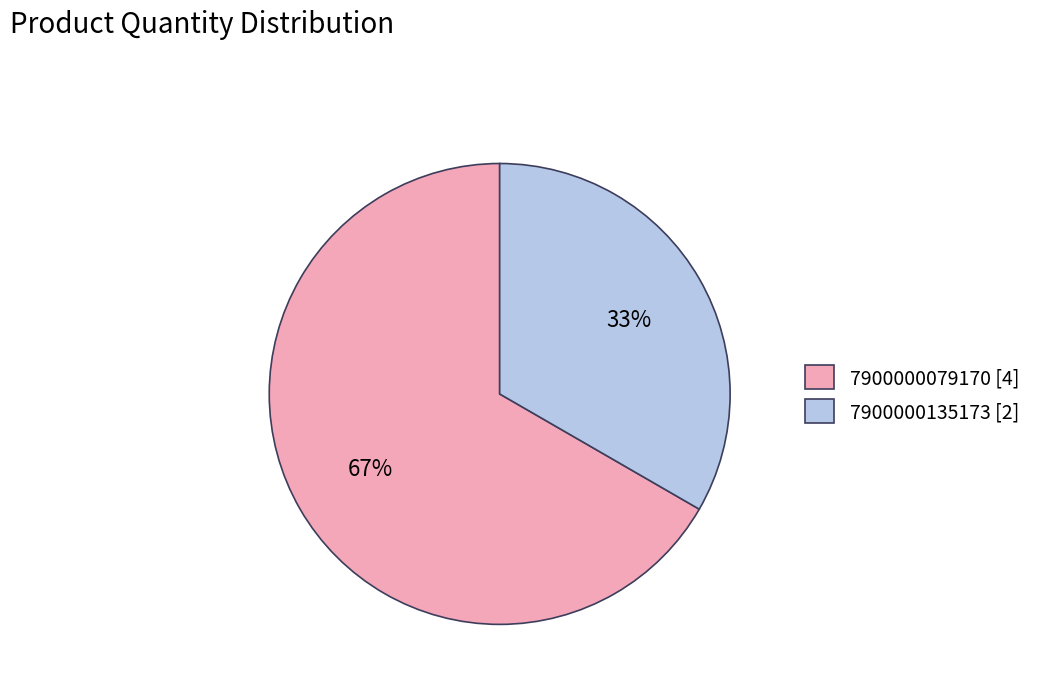

How many slices are in this pie chart?

2